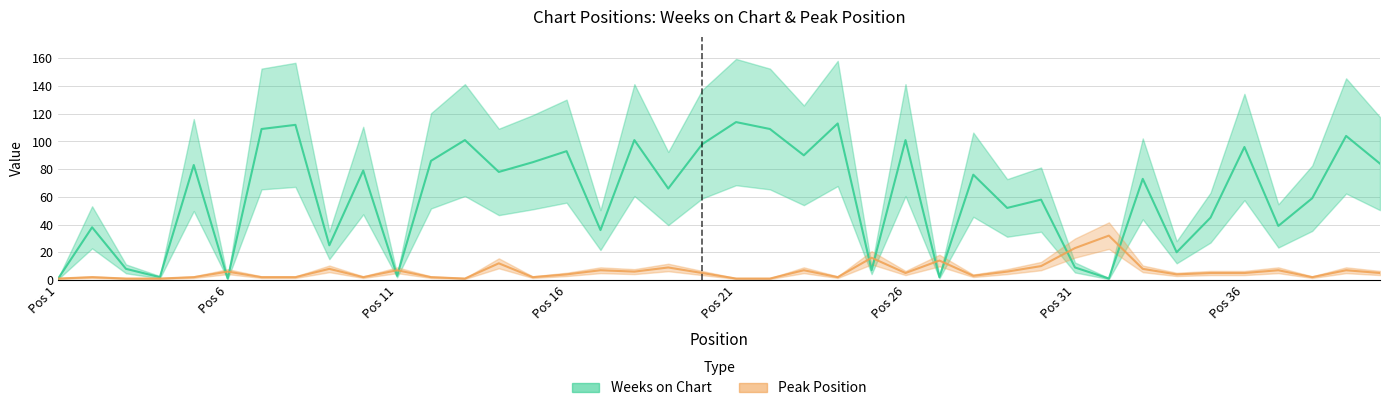

Between 19 and 8, which is larger?

8